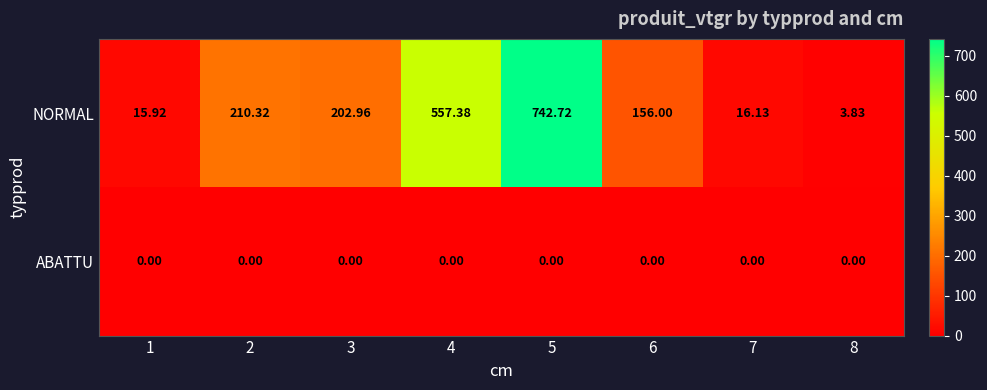

At how many categories does at least one series exceed 402?

2